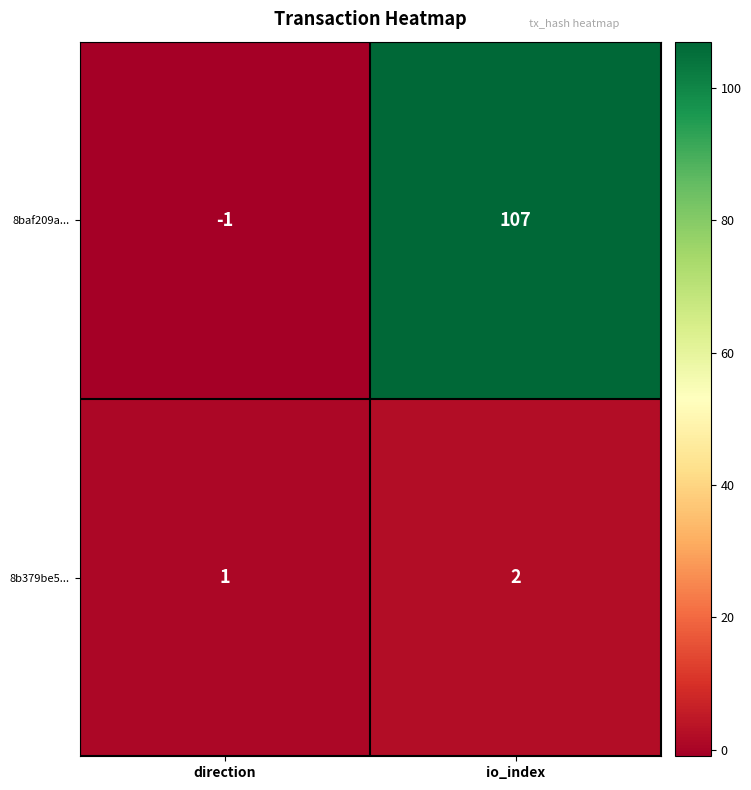

Which series has the widest spread of values?

8baf209a...